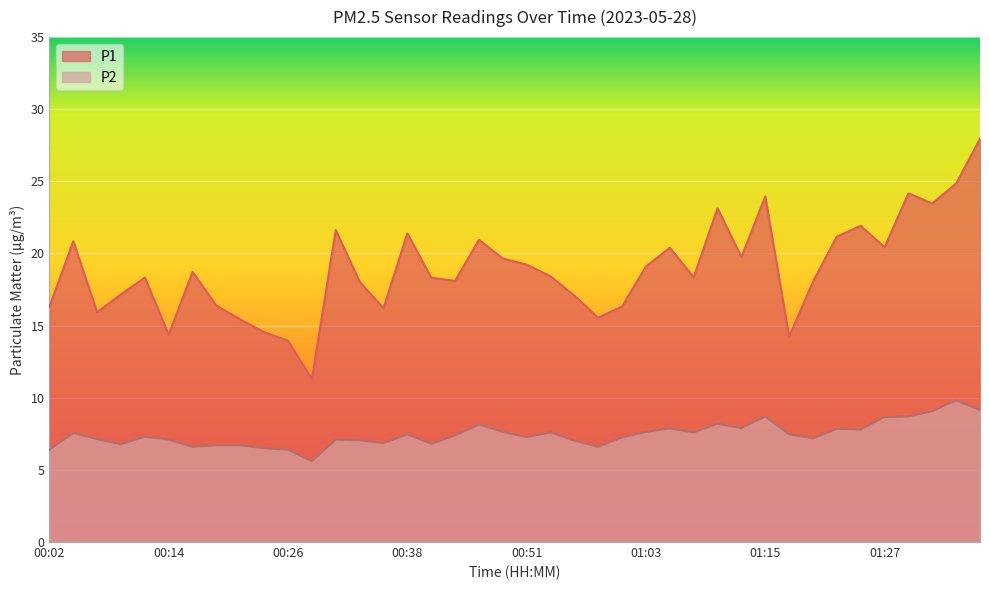

What is the difference between the second highest and second lowest values in the P2 series?

2.8